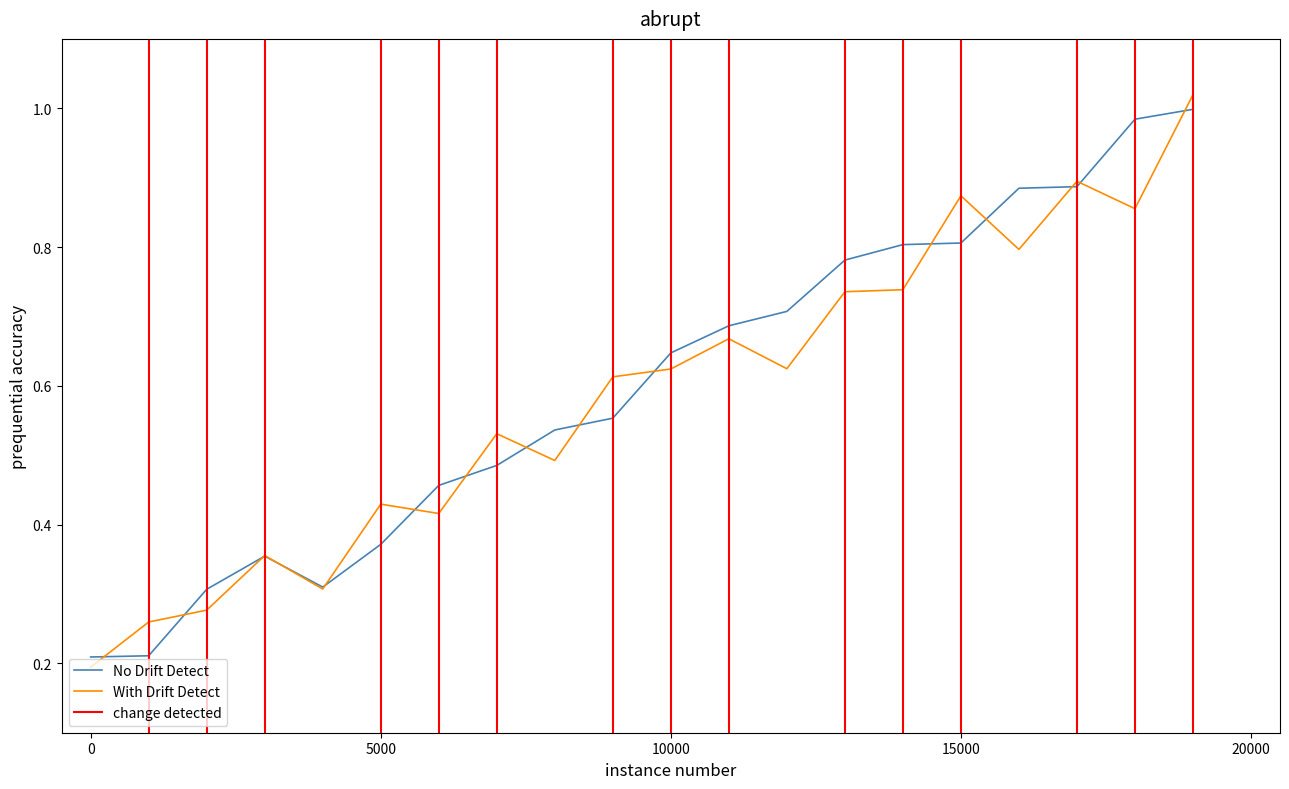

How many intersections are there between With Drift Detect and No Drift Detect?

15